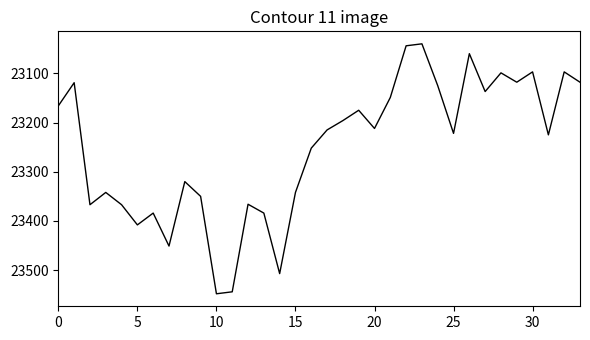

What is the maximum value shown in the chart?

23548